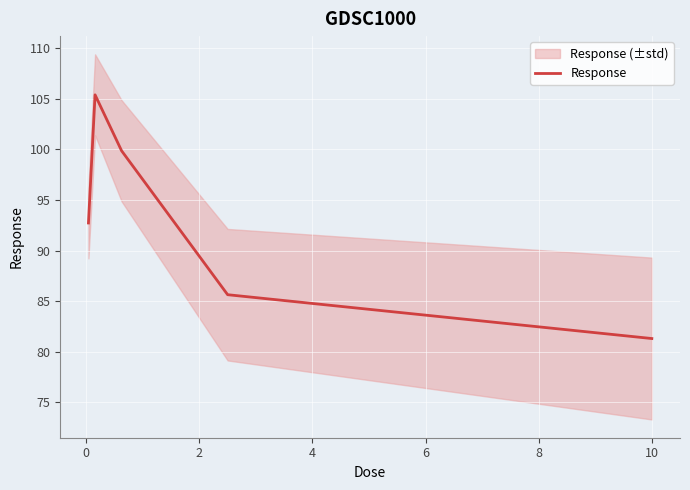

What is the value of the 5th point from the left?

81.3